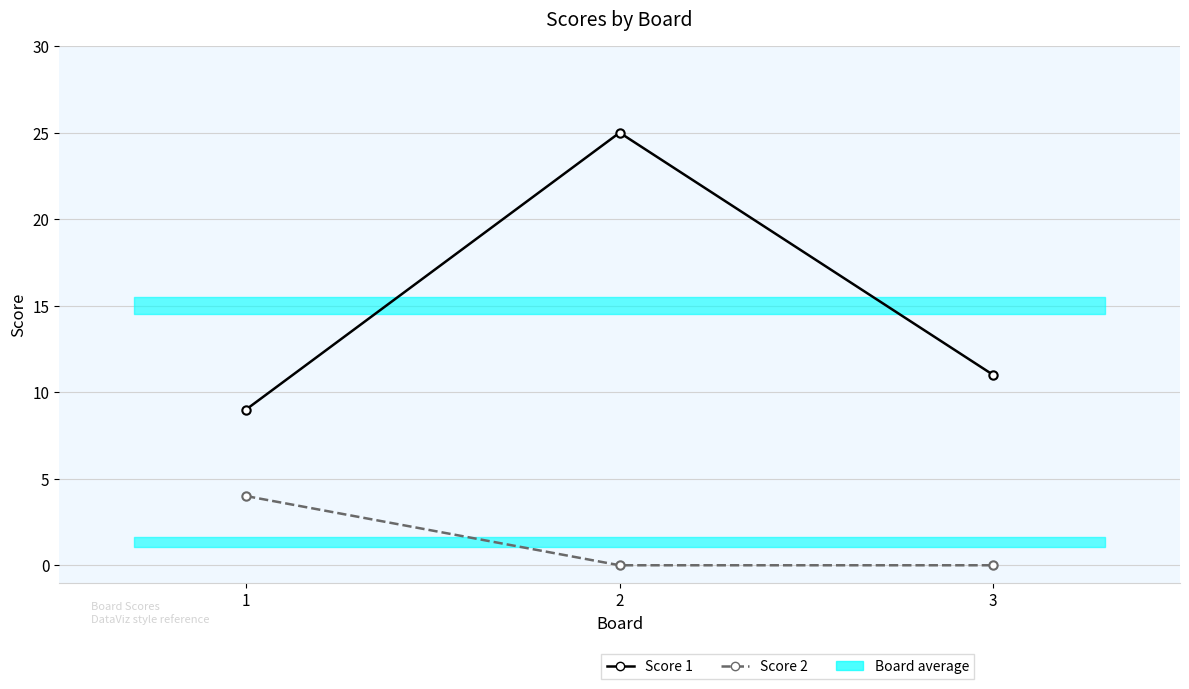

What is the highest value of the Score 2 series?

4